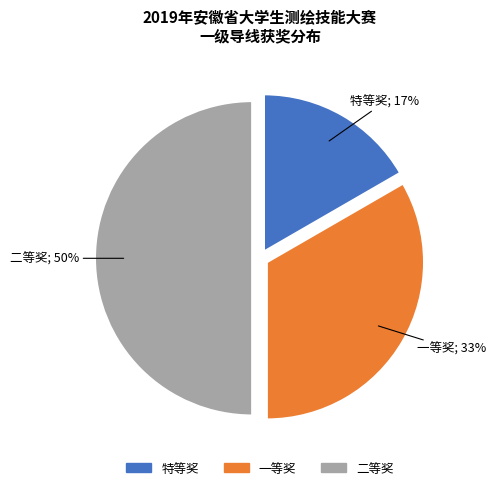

Which category has the biggest portion of the pie?

二等奖